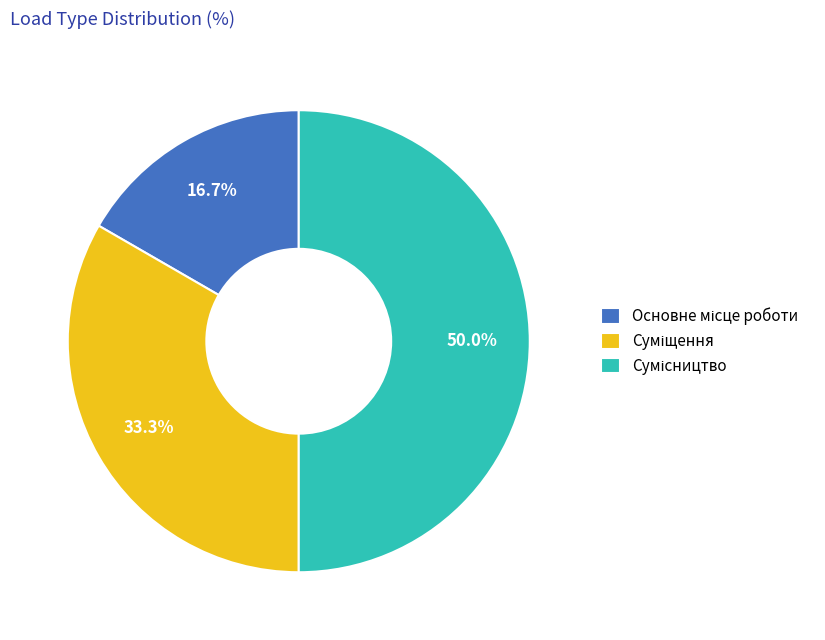

Does any single category account for the majority?

No